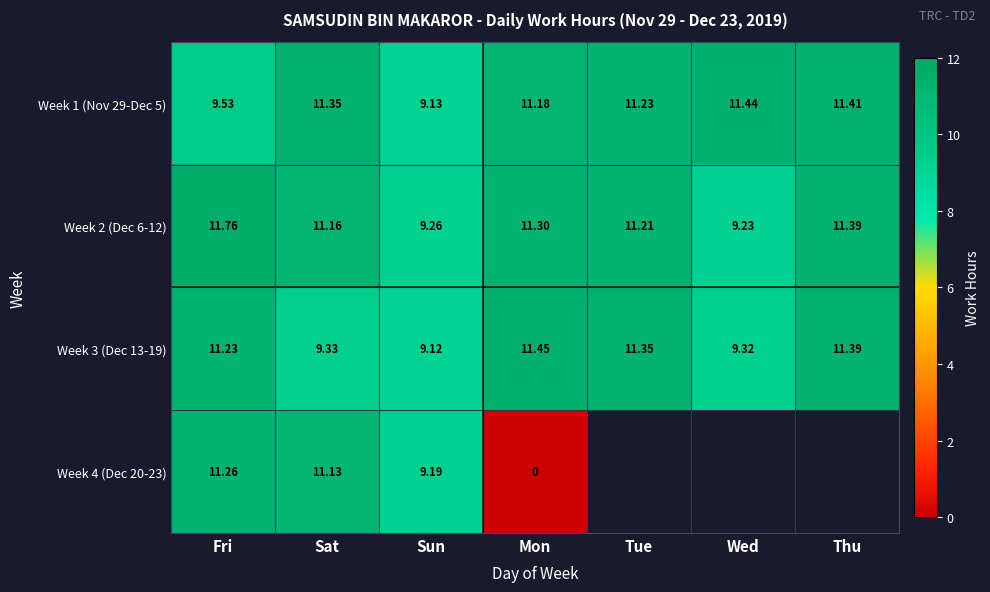

Is the value of Week 1 (Nov 29-Dec 5) at Wed greater than the value of Week 2 (Dec 6-12) at Fri?

No